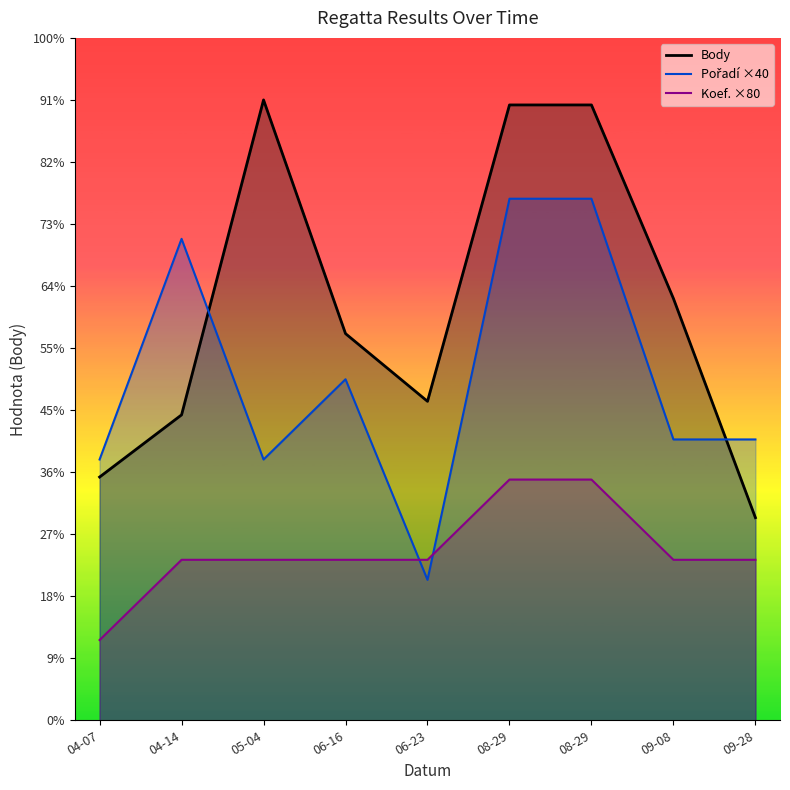

In Pořadí, how many points are higher than both neighbors (excluding endpoints)?

2